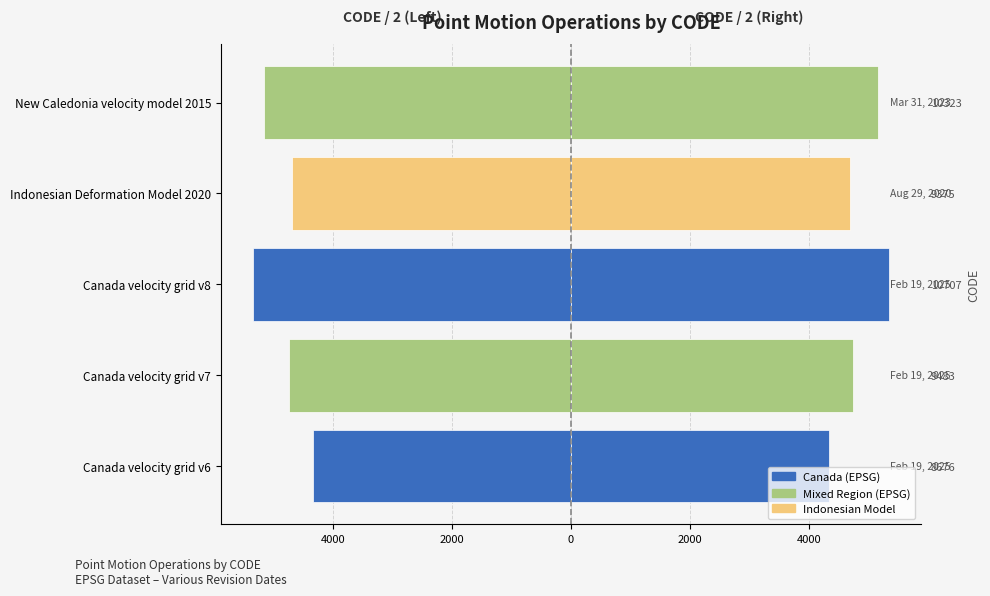

Which series has the largest range (max minus min)?

Left (Half Code)